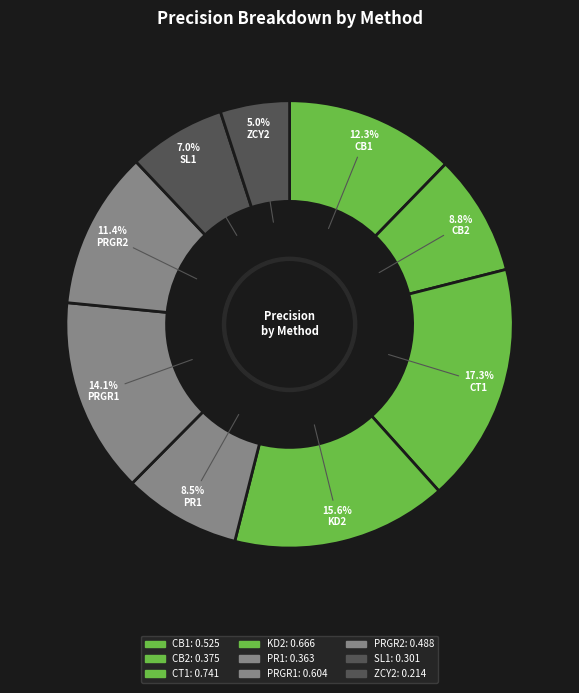

To the nearest percent, what portion does SL1 represent?

7%